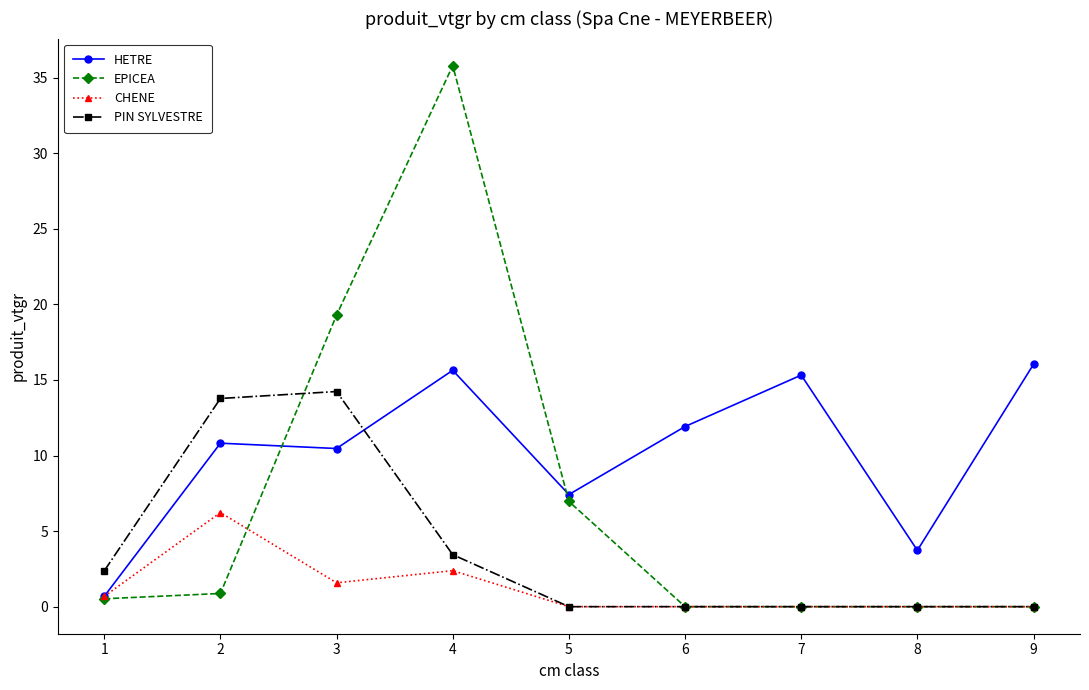

Is the value of PIN SYLVESTRE at 8 greater than the value of HETRE at 9?

No